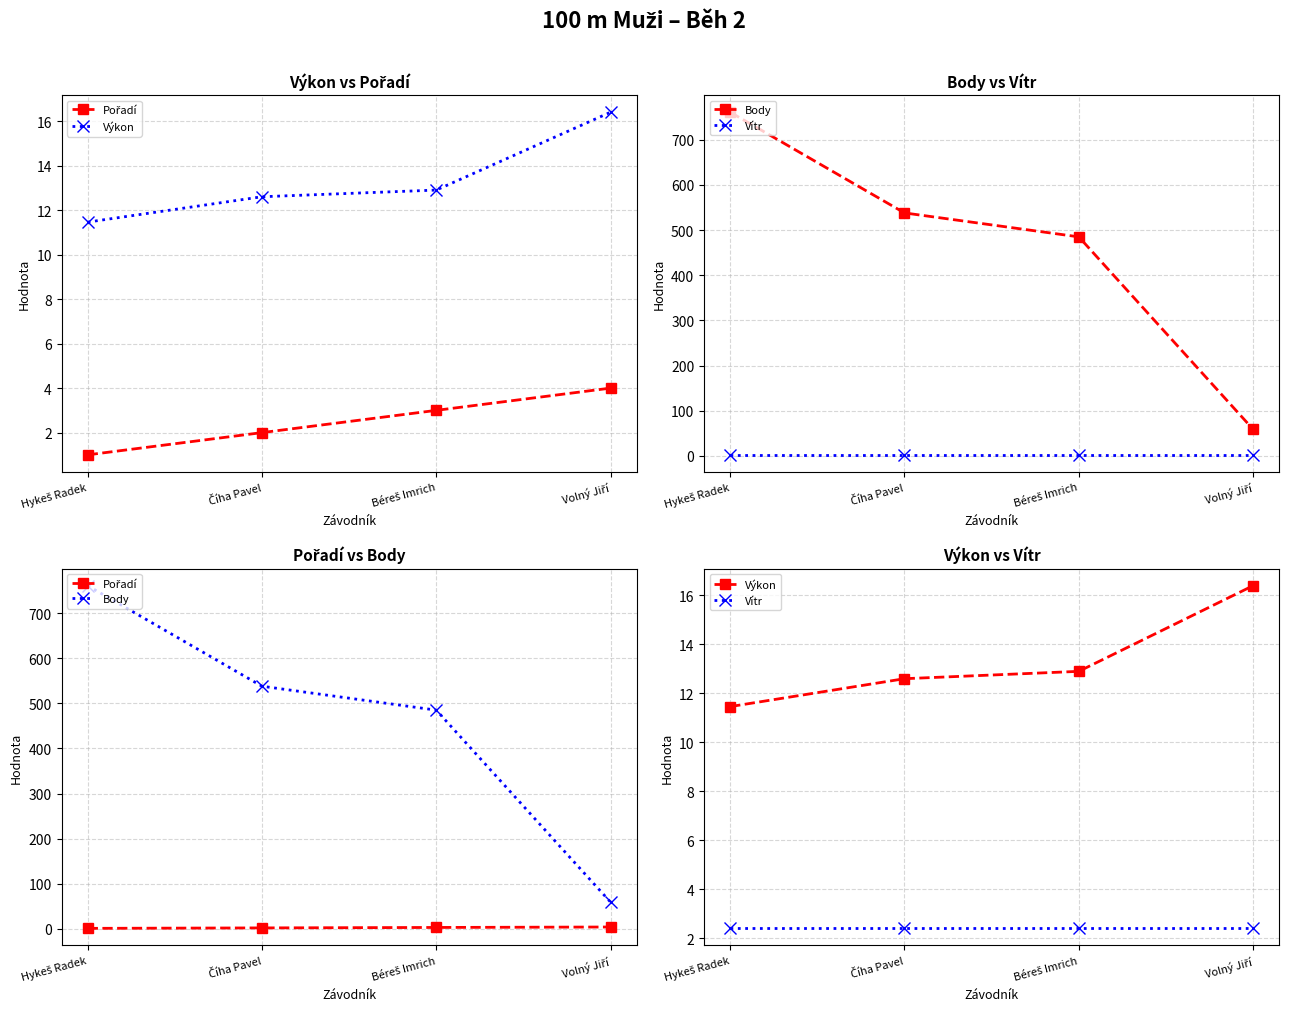

True or false: Výkon has a value of 27.1 at Volný Jiří.

False